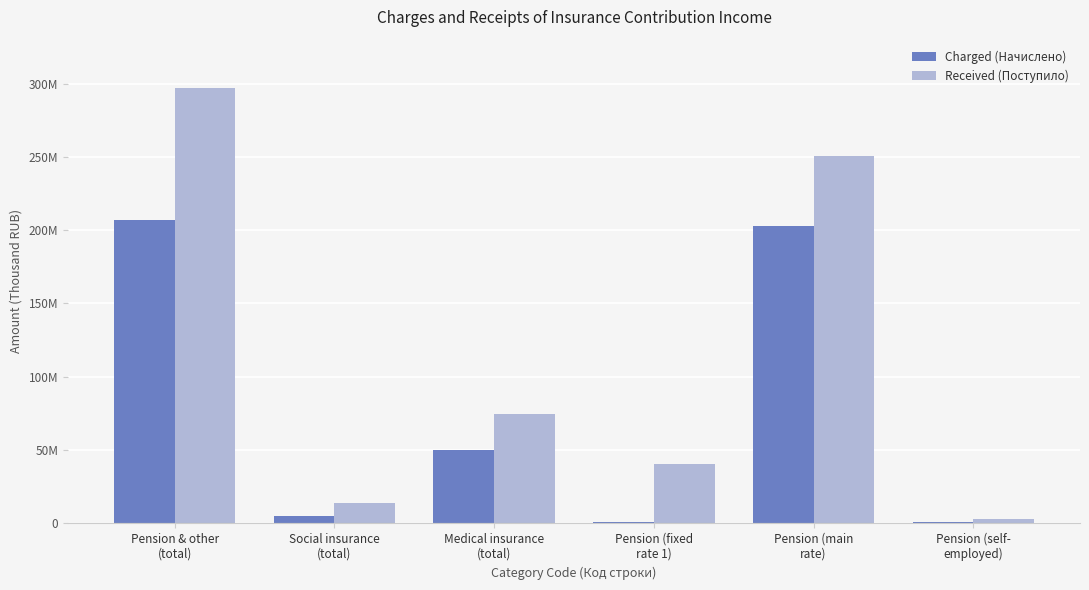

Where is Charged (Начислено) nearest to the value 103525365?

Medical insurance
(total)